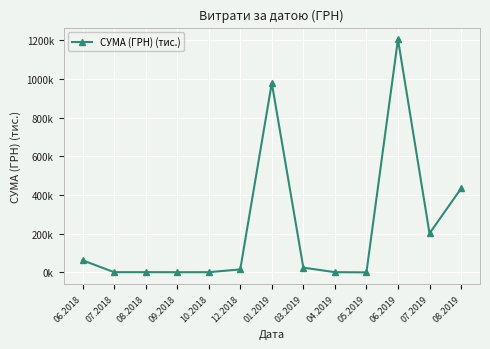

Is this an area chart (filled region under the line)?

No